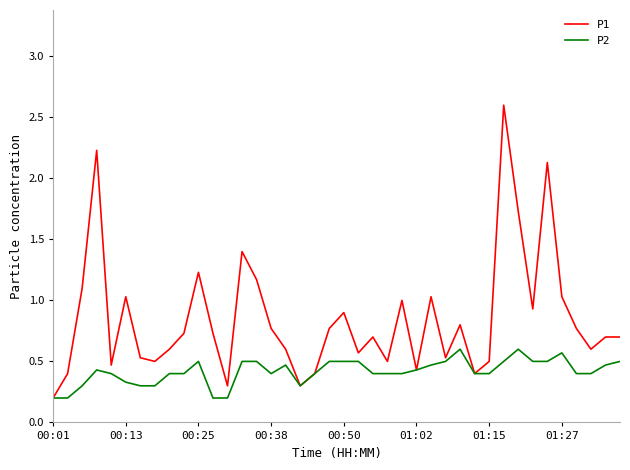

What is the difference between the second highest and second lowest values in the P1 series?

1.9